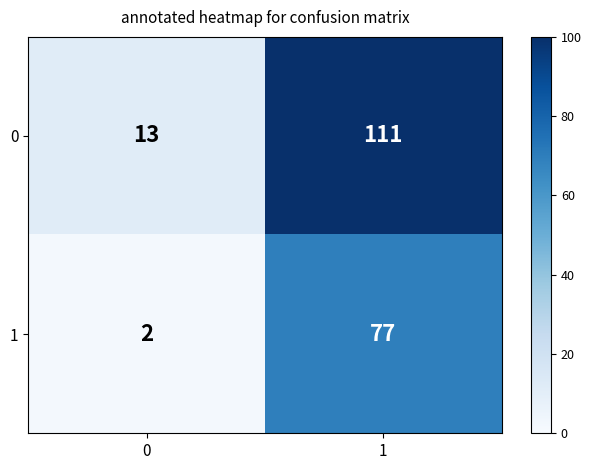

True or false: 0 has a value of 5 at 0.

False